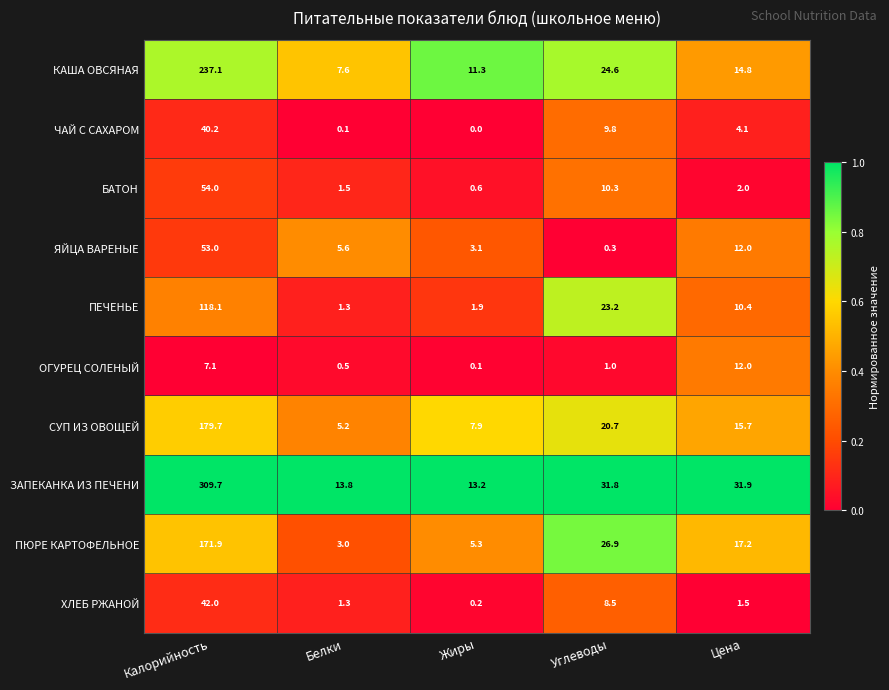

Between Белки and Цена, which series saw the biggest shift?

ЗАПЕКАНКА ИЗ ПЕЧЕНИ